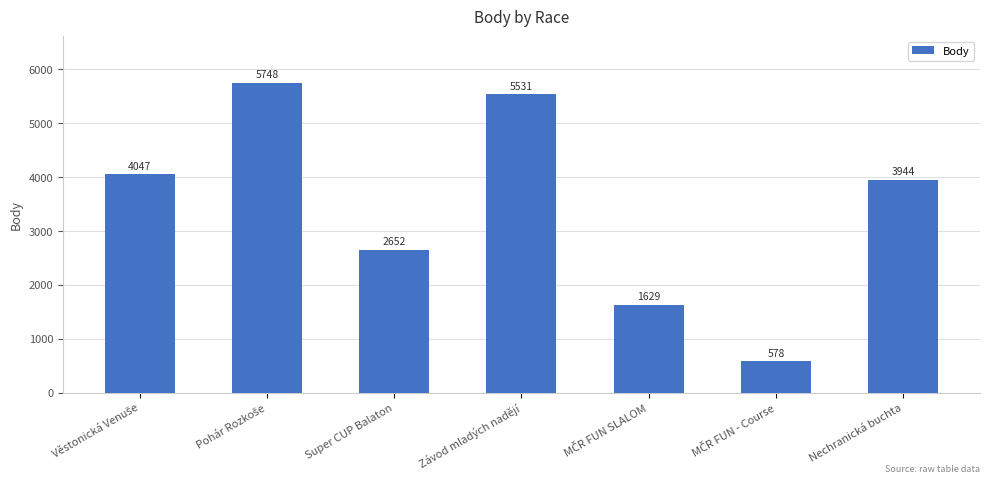

The chart shows a value of 3332 at Závod mladých nadějí. True or false?

False